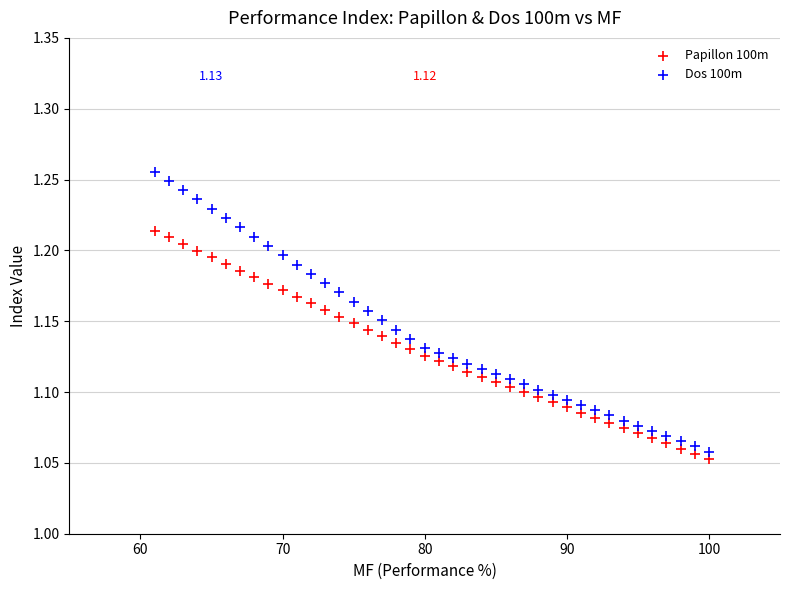

Which series has the widest spread of Y values?

Dos 100m